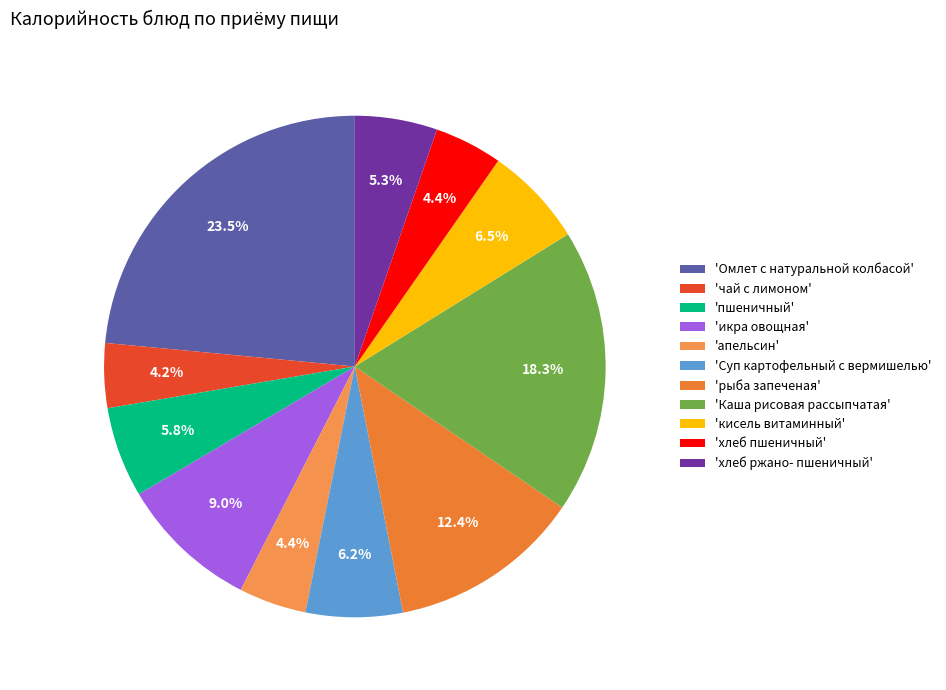

Which category has the biggest portion of the pie?

'Омлет с натуральной колбасой'